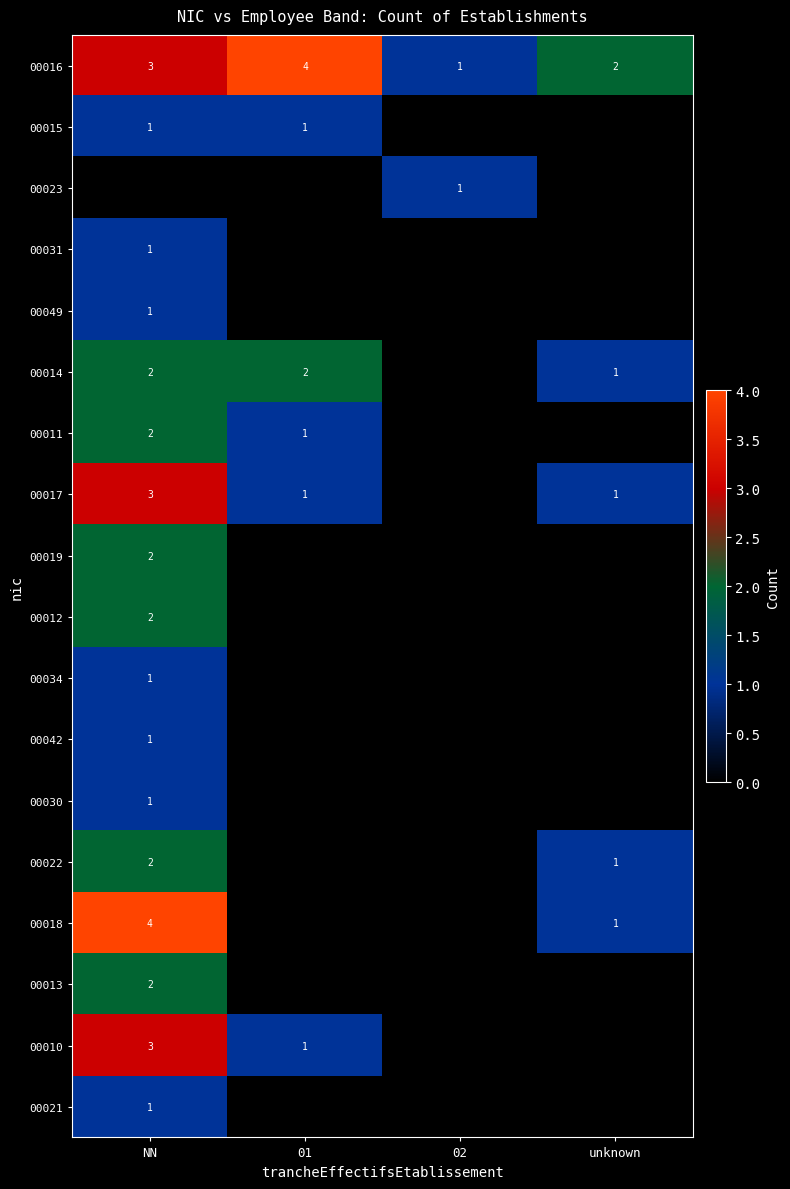

True or false: 00018 has a value of 0 at unknown.

False